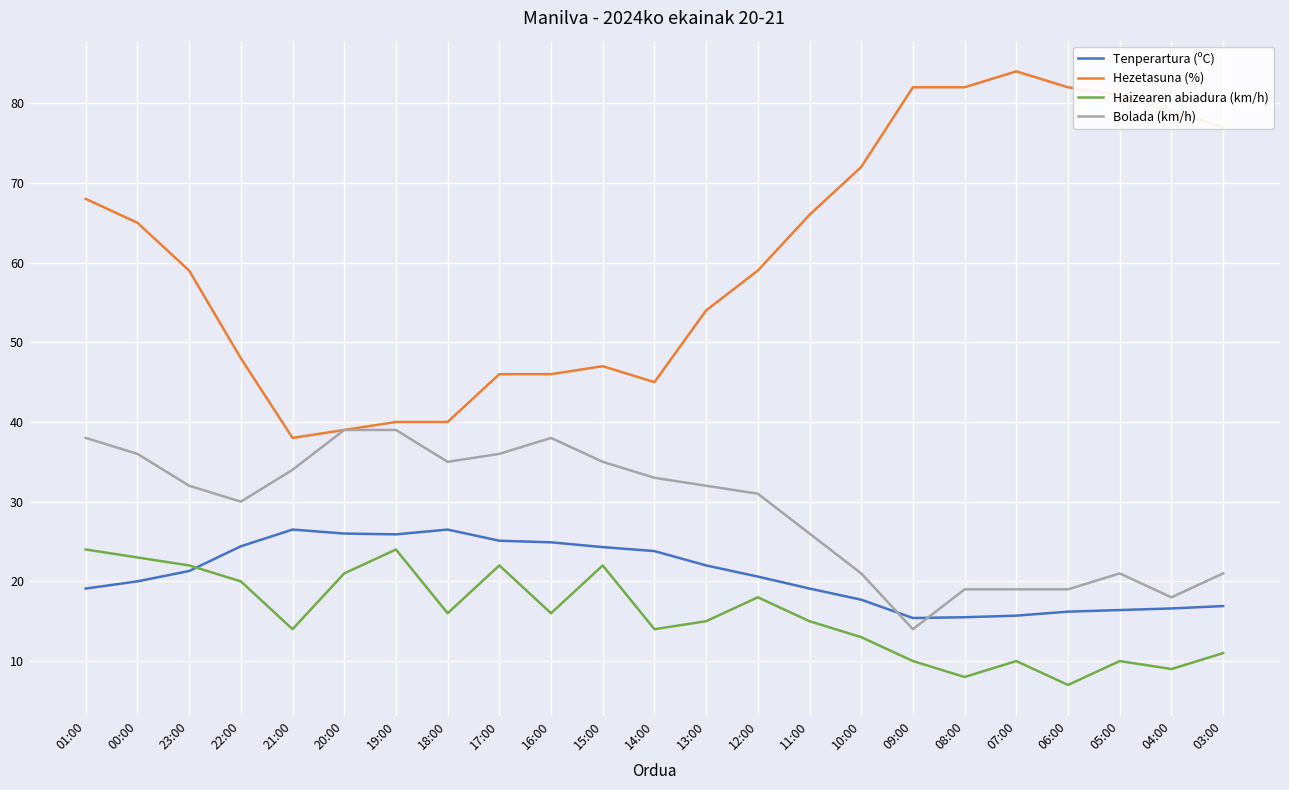

At how many categories does at least one series exceed 78?

6